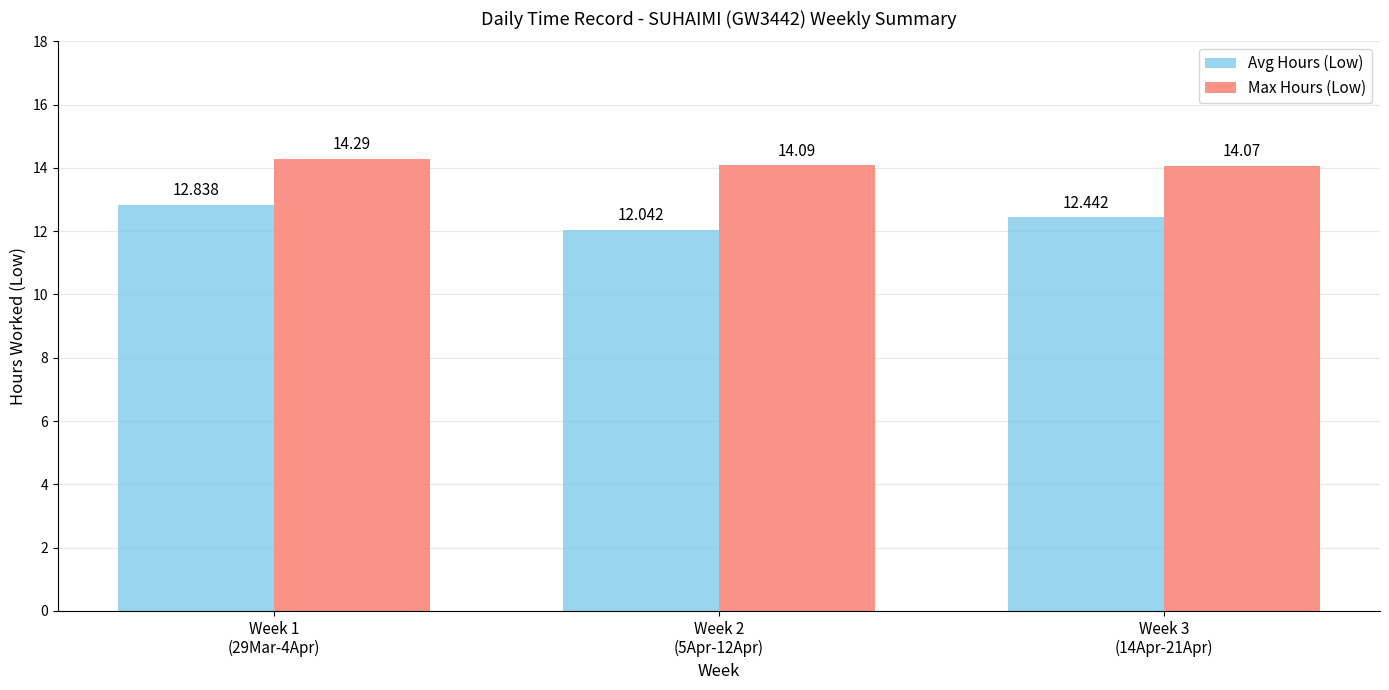

At how many categories does at least one series exceed 14?

3